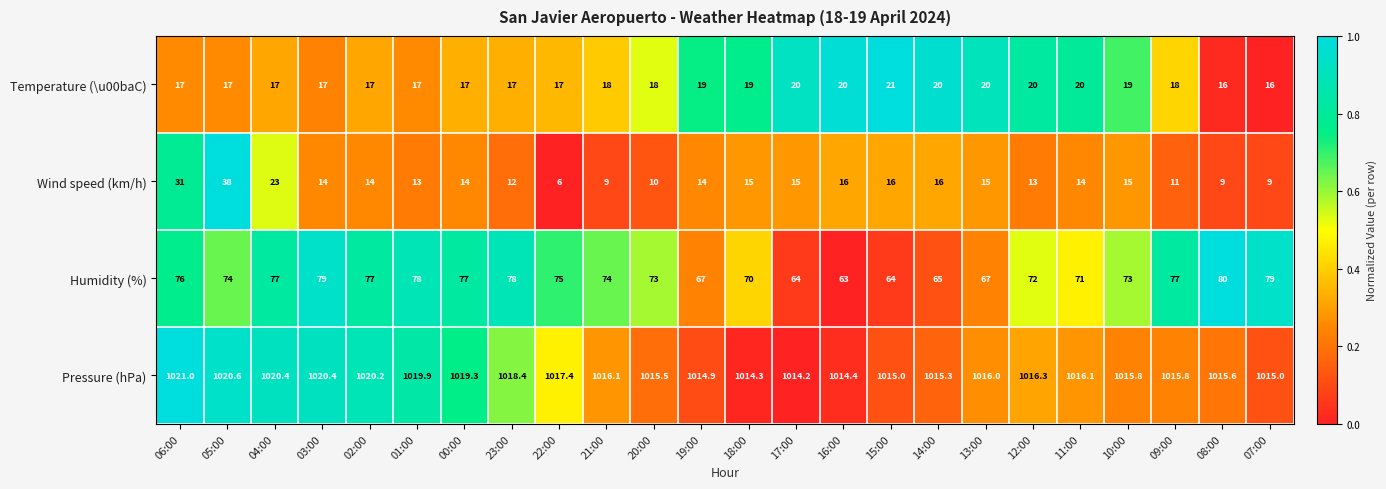

Which category has the highest value across all series?

06:00